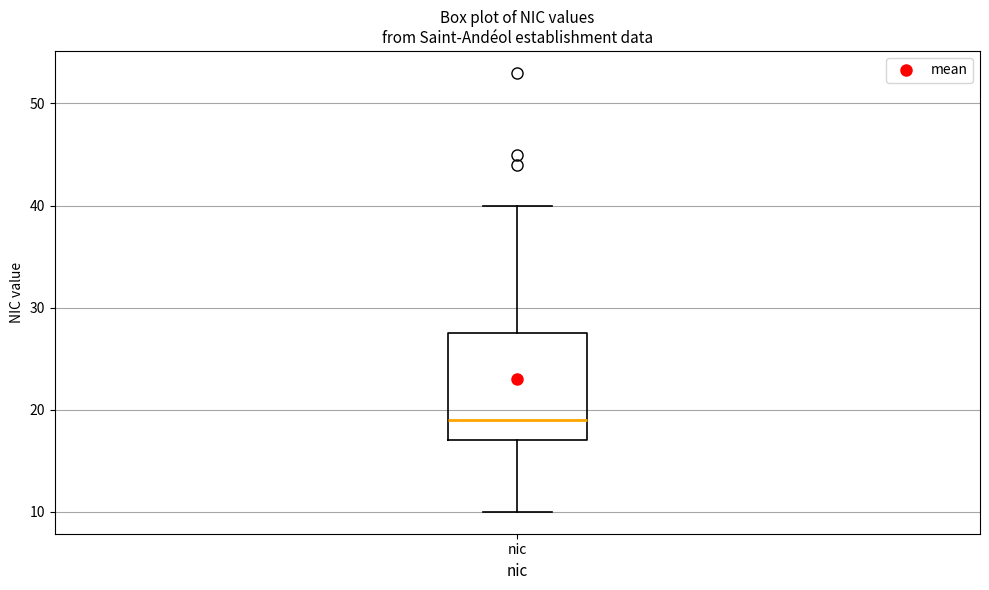

Where does the median line of the box for nic sit on the y-axis? The values are not printed on the chart, so give them approximately, as read against the axis.

19